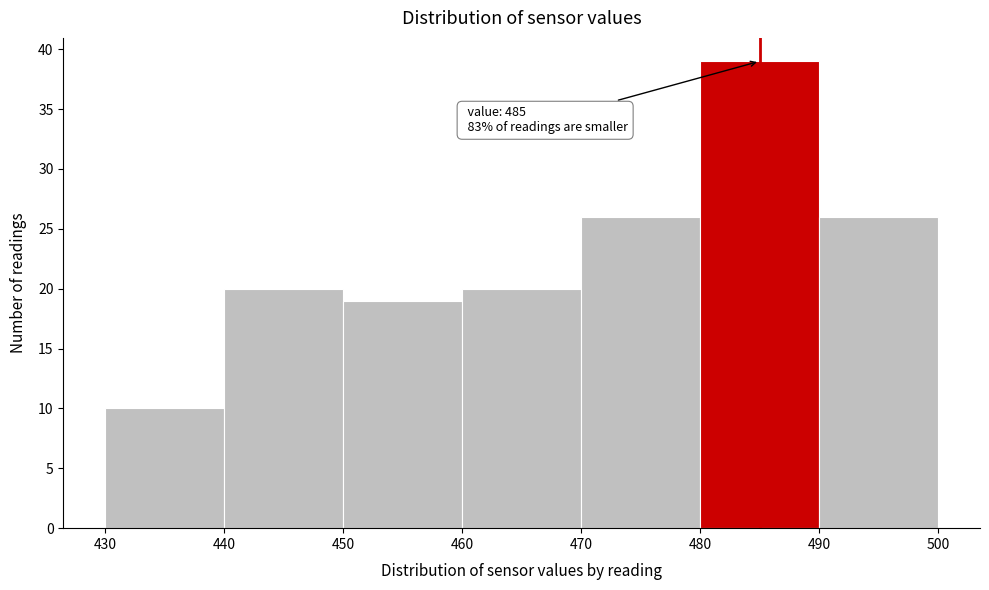

Over which range of the x-axis is the bar tallest?

480 to 490